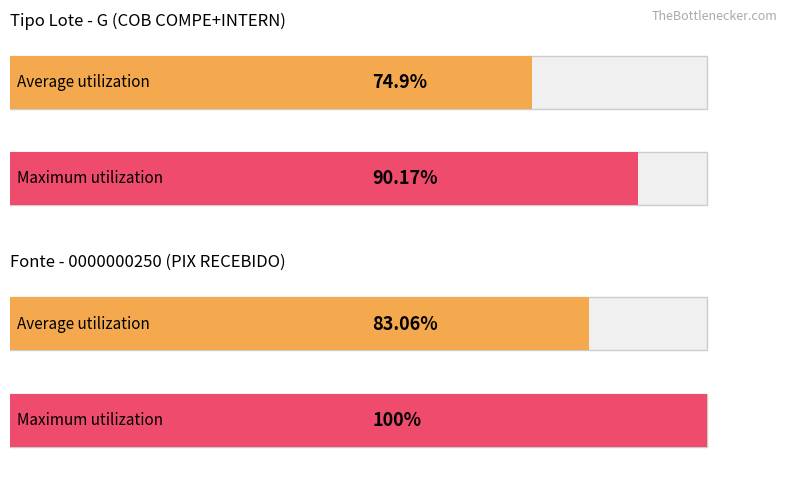

Rank the series at PIX RECEBIDO from highest to lowest value.

Maximum utilization, Average utilization